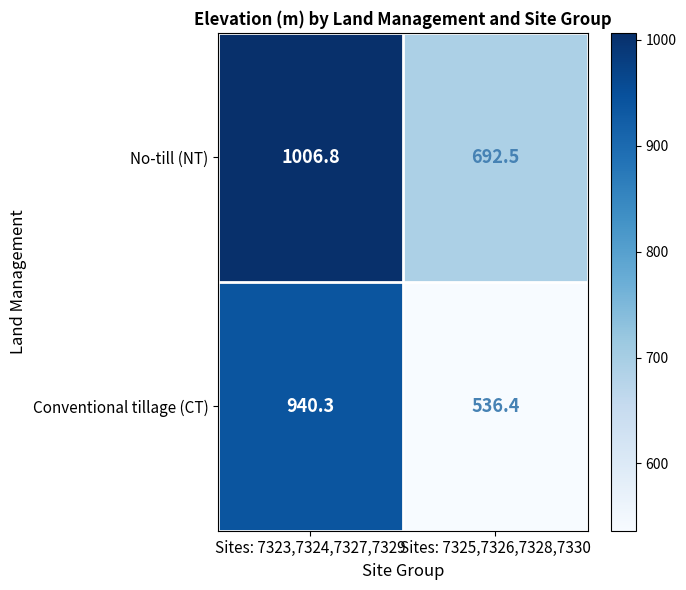

Reading left to right, transcribe all the data shown in this chart.

No-till (NT): Sites: 7323,7324,7327,7329=1006.8	Sites: 7325,7326,7328,7330=692.5
Conventional tillage (CT): Sites: 7323,7324,7327,7329=940.3	Sites: 7325,7326,7328,7330=536.4